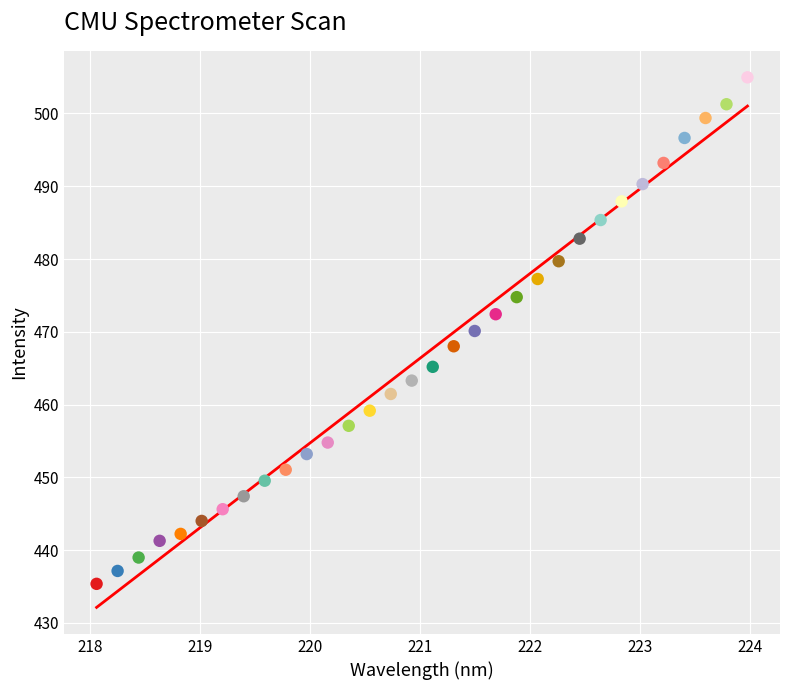

What is the range of X values (max minus min)?

5.9